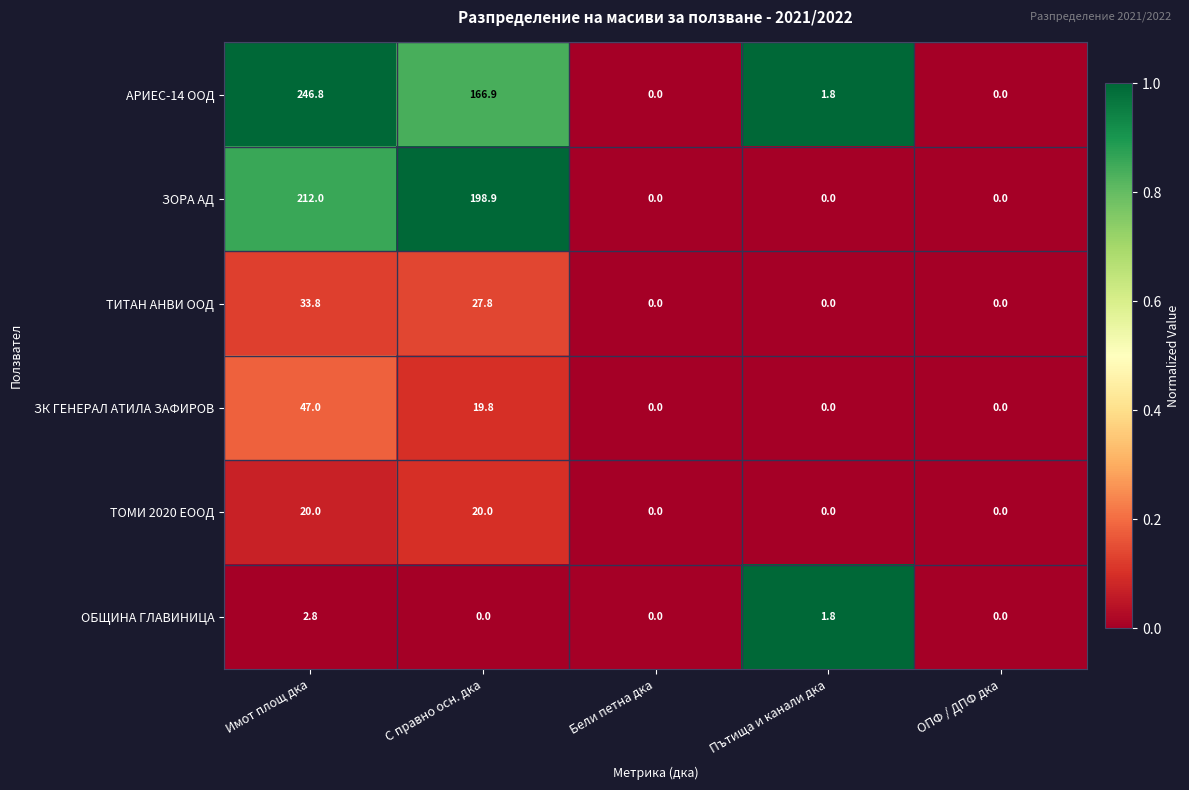

At С правно осн. дка, list the series in order from largest to smallest.

ЗОРА АД, АРИЕС-14 ООД, ТИТАН АНВИ ООД, ТОМИ 2020 ЕООД, ЗК ГЕНЕРАЛ АТИЛА ЗАФИРОВ, ОБЩИНА ГЛАВИНИЦА